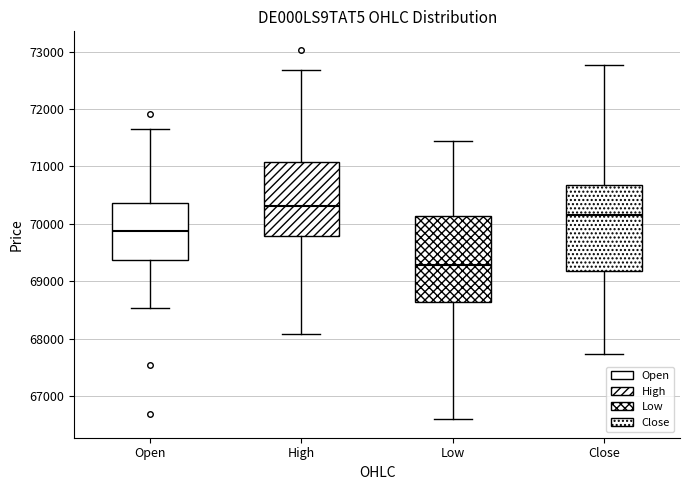

Reading left to right, read every box against the y-axis: the position of its median line, the range the box covers, and the ends of its whiskers. The values are not printed on the chart, so give them approximately, as read against the axis.

Open: median 69900, box 69400 to 70400, whiskers 68500 to 71700
High: median 70300, box 69800 to 71100, whiskers 68100 to 72700
Low: median 69300, box 68600 to 70100, whiskers 66600 to 71400
Close: median 70200, box 69200 to 70700, whiskers 67700 to 72800